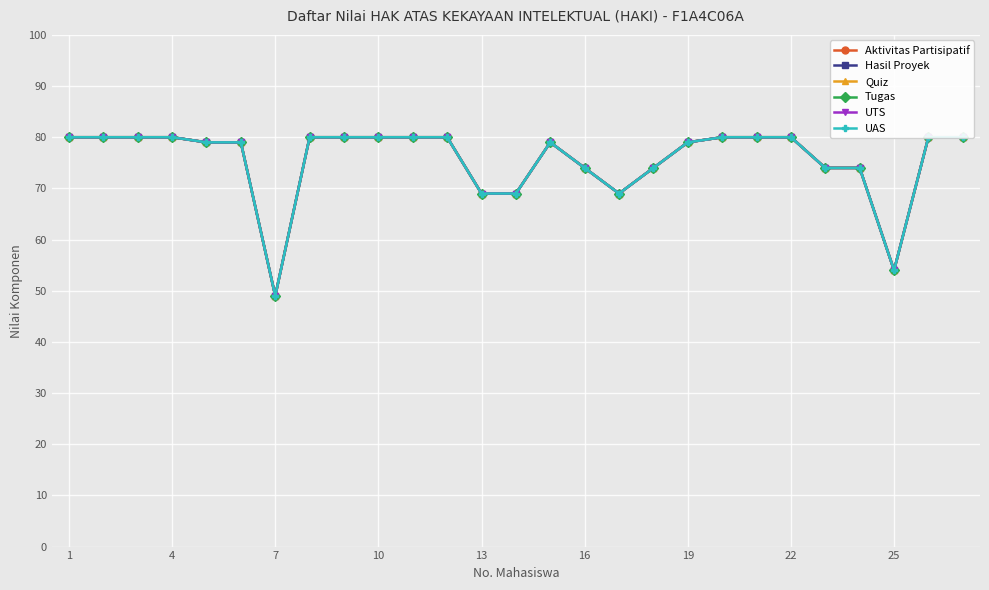

How many interior local valleys does the Aktivitas Partisipatif series have?

3